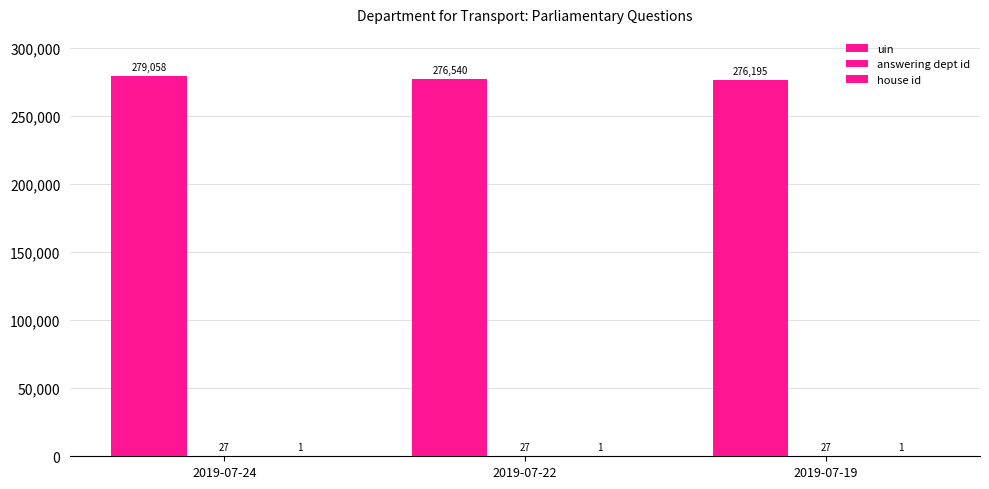

What is the sum of all house id values?

3